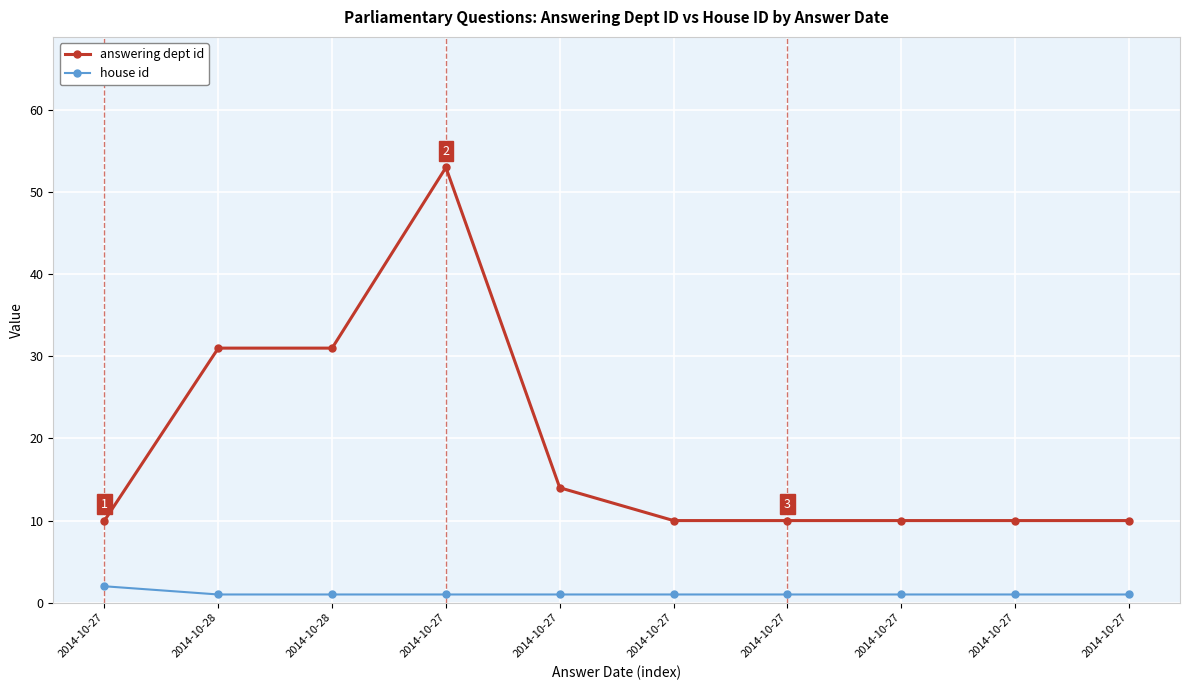

What are all the series names shown in the legend?

answering dept id, house id